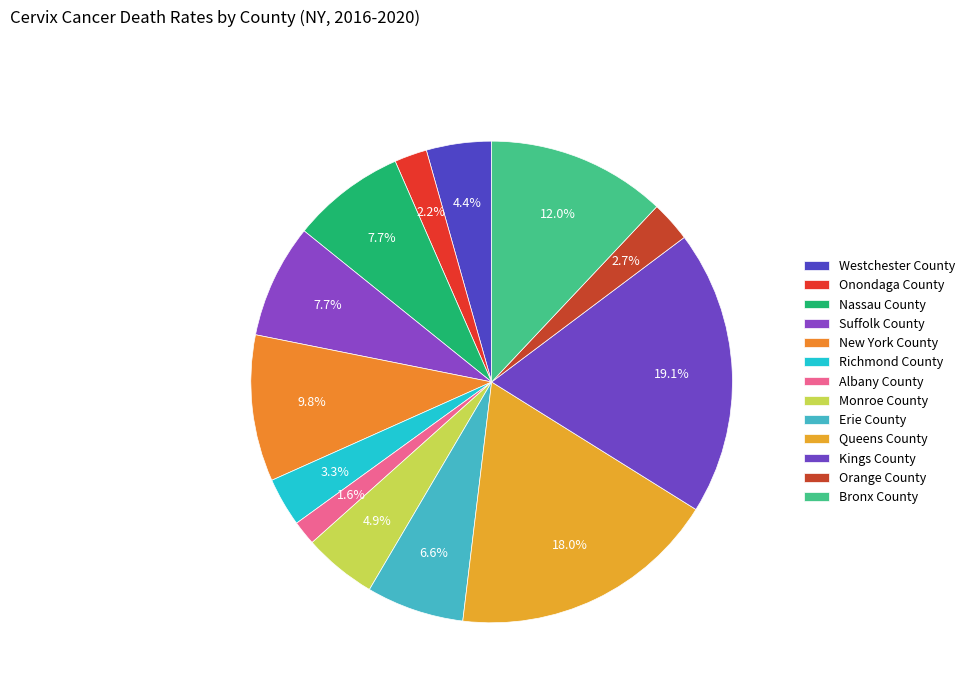

To the nearest percent, what portion does Onondaga County represent?

2%